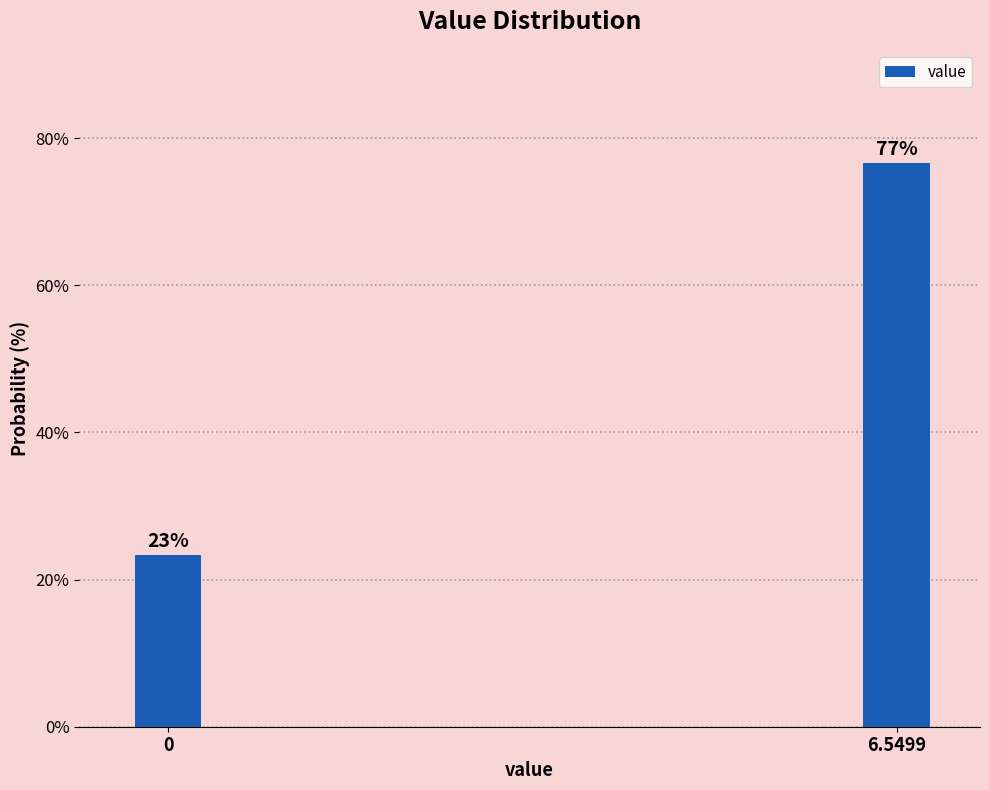

Which has a higher value, 6.5499 or 0?

6.5499